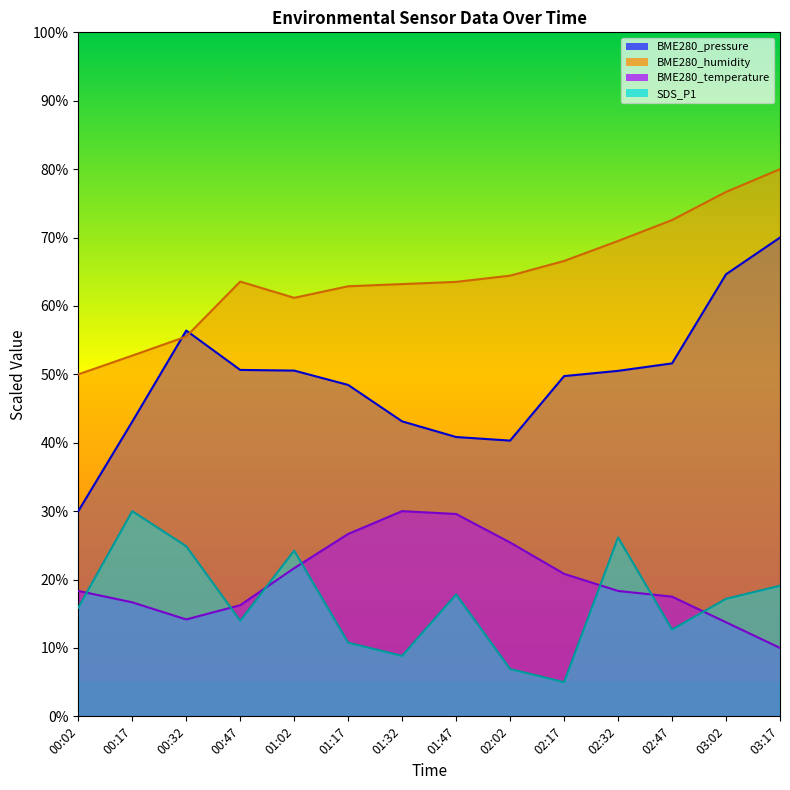

At which label does BME280_pressure first exceed 50?

00:32